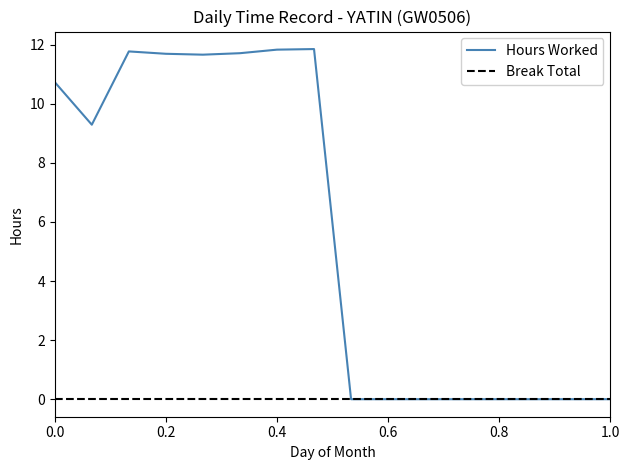

List the series in order of their overall mean, highest first.

Hours Worked, Break Total